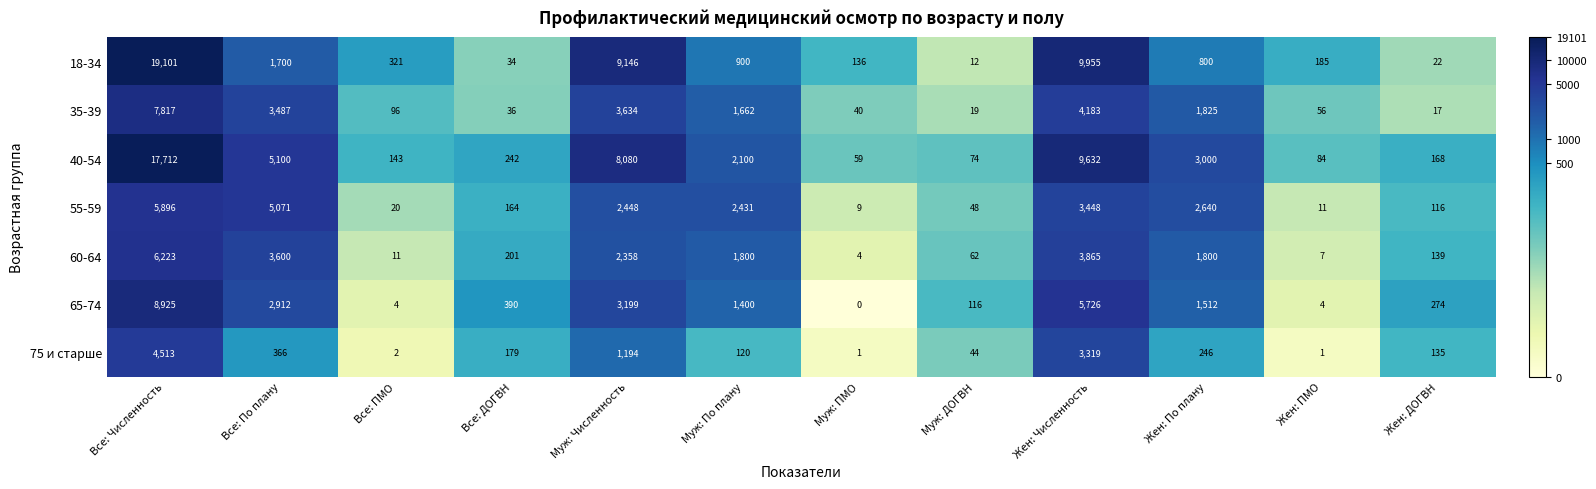

How many series are shown in this chart?

7